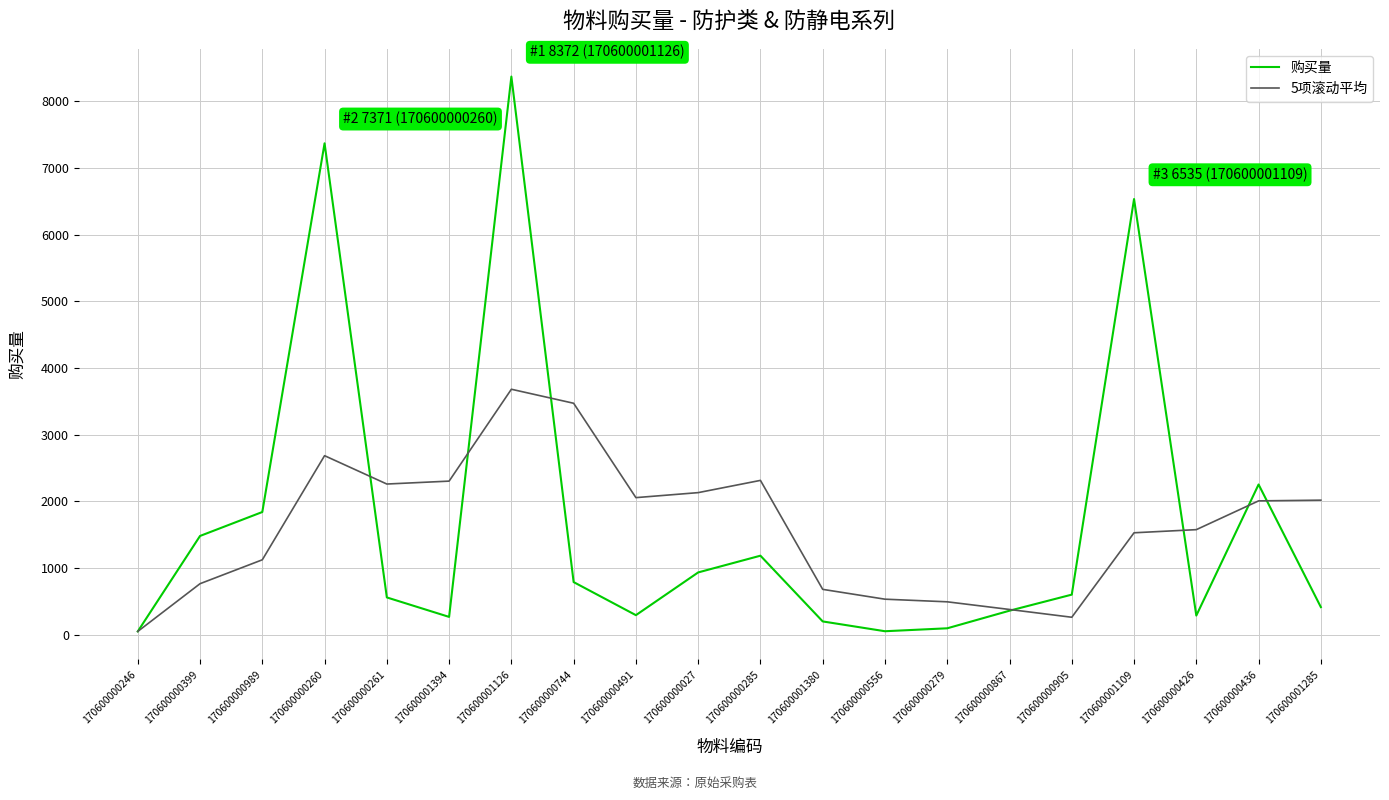

Is the value of 5项滚动平均 at 170600000744 greater than the value of 购买量 at 170600001109?

No